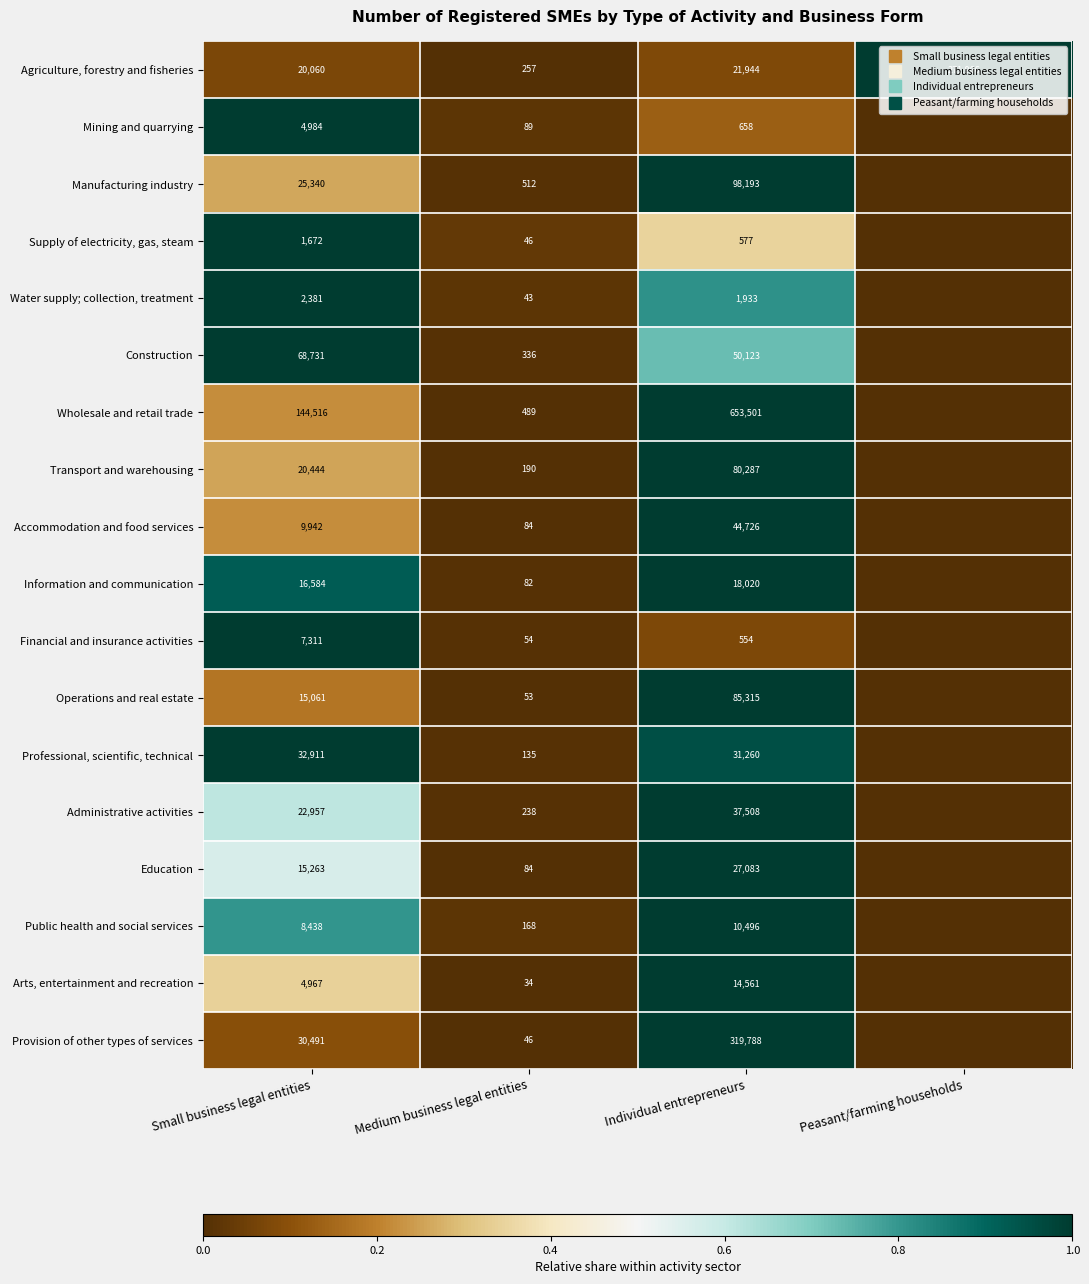

The value of Information and communication at Small business legal entities is 0.9. True or false?

True